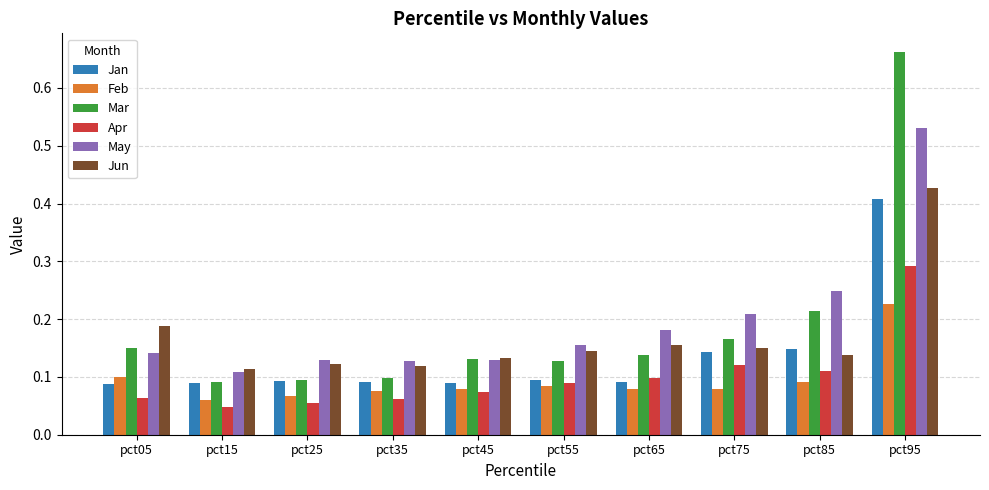

What are all the series names shown in the legend?

Jan, Feb, Mar, Apr, May, Jun